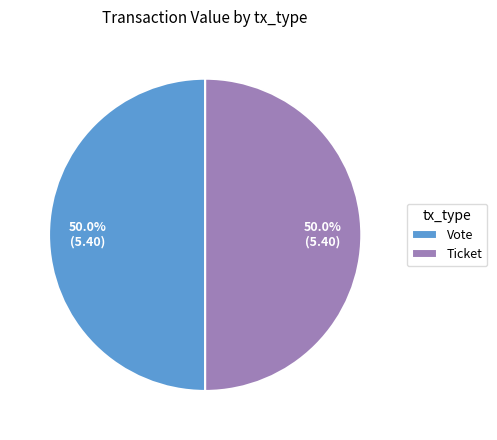

How much of the chart is everything except Vote?

50.0%